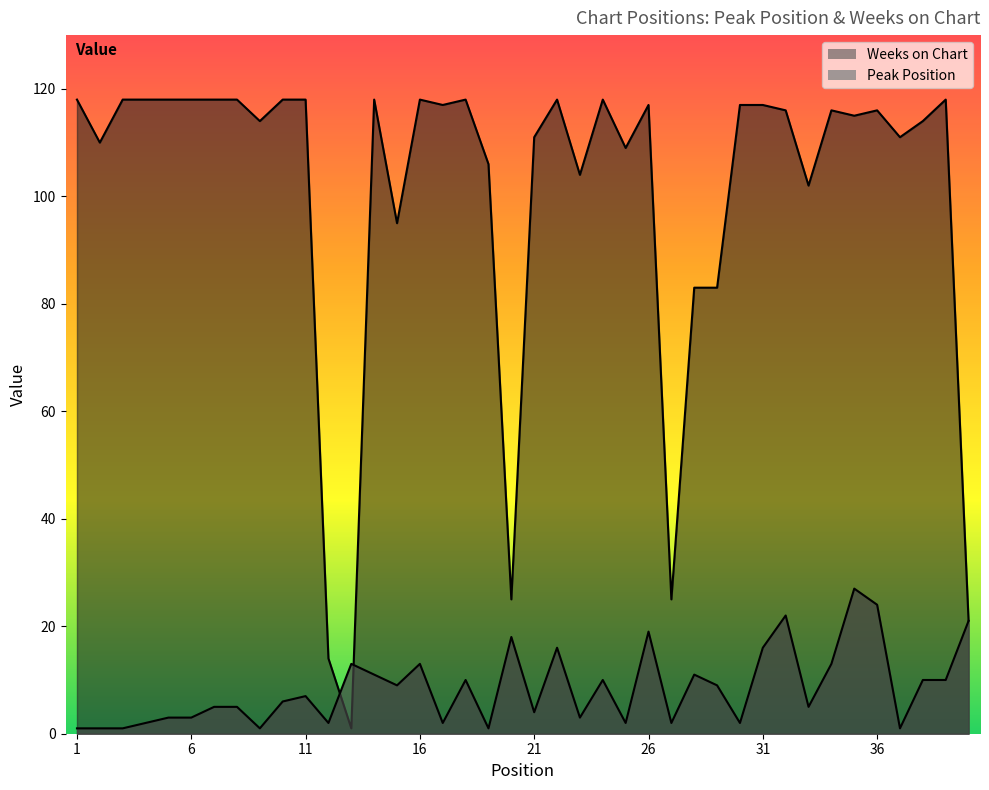

How many times do Peak Position and Weeks on Chart cross each other?

2